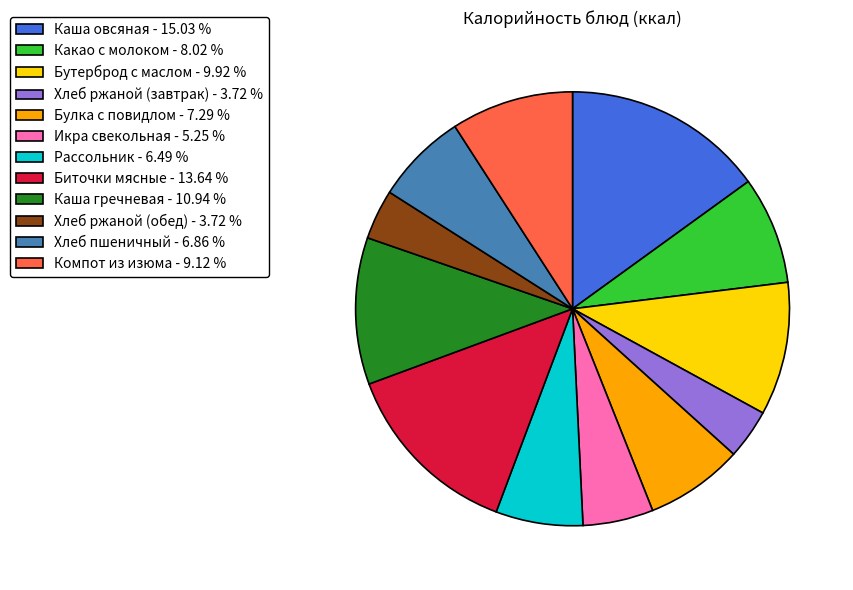

The Икра свекольная slice represents 5% of the pie. True or false?

True